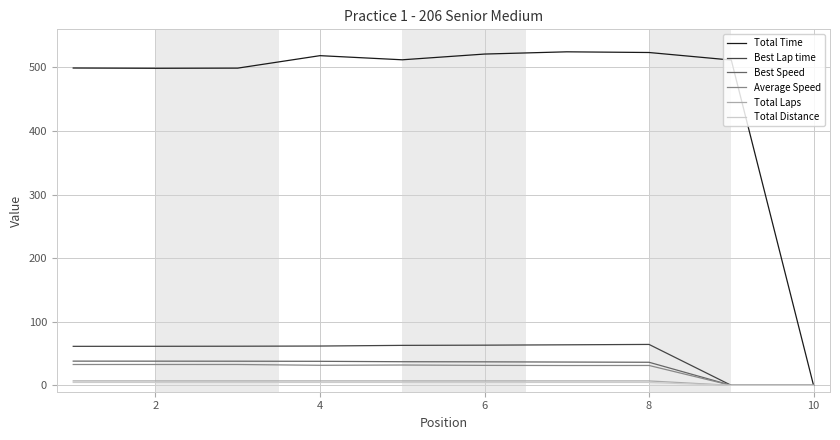

Which series has the largest range (max minus min)?

Total Time